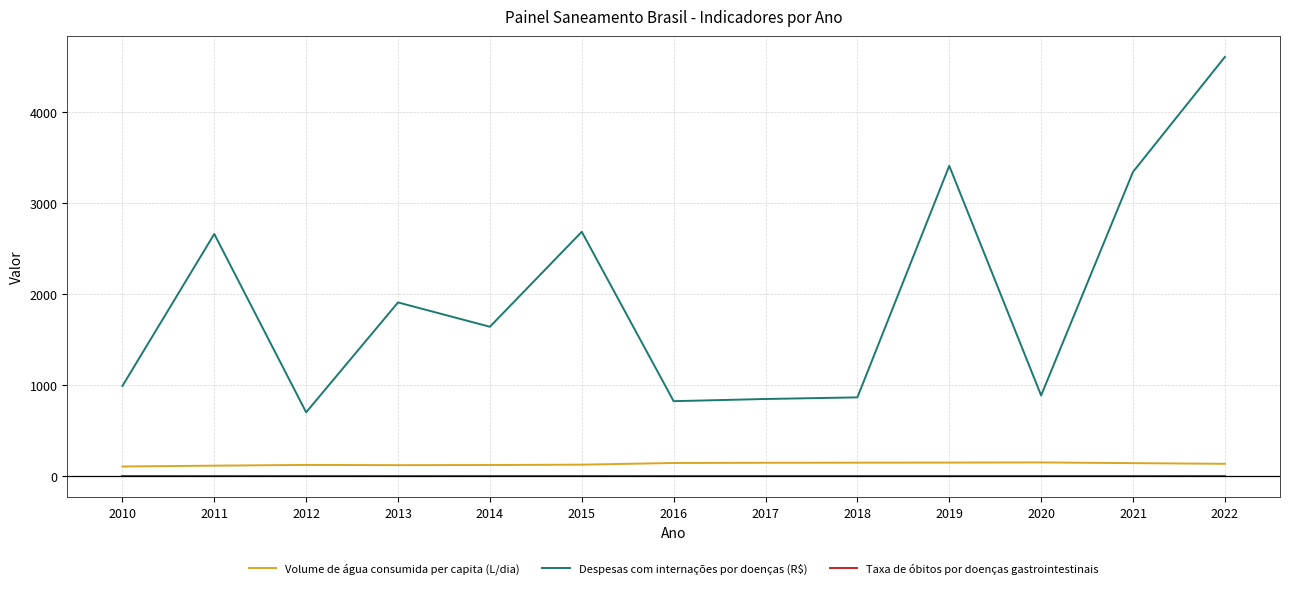

At how many categories does at least one series exceed 3952?

1